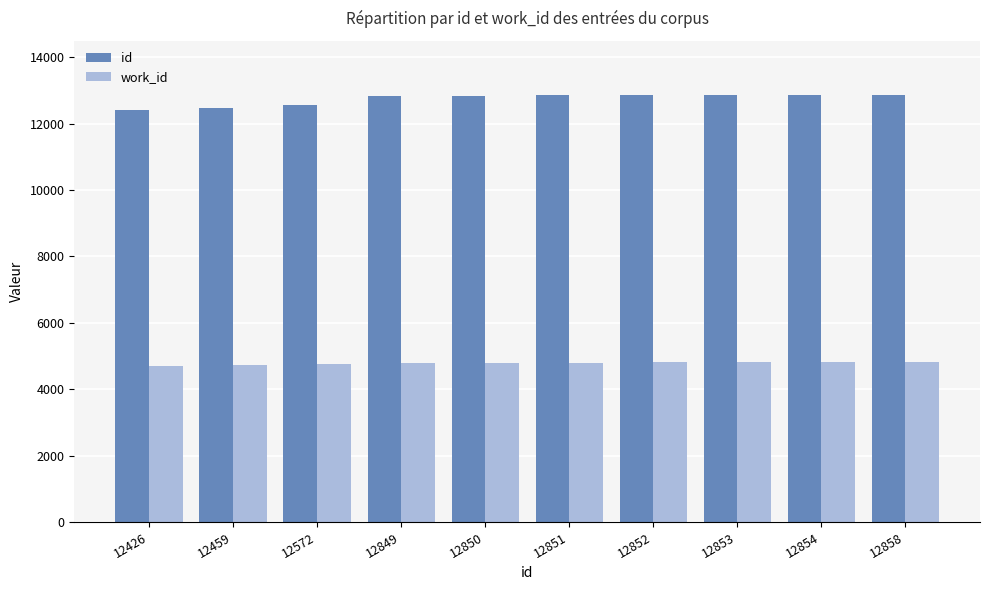

Is the value of id at 12849 greater than the value of work_id at 12459?

Yes